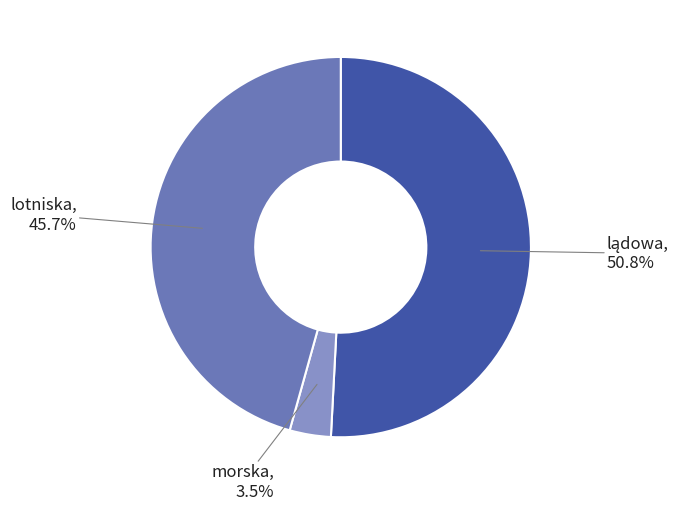

Does any single category account for the majority?

Yes